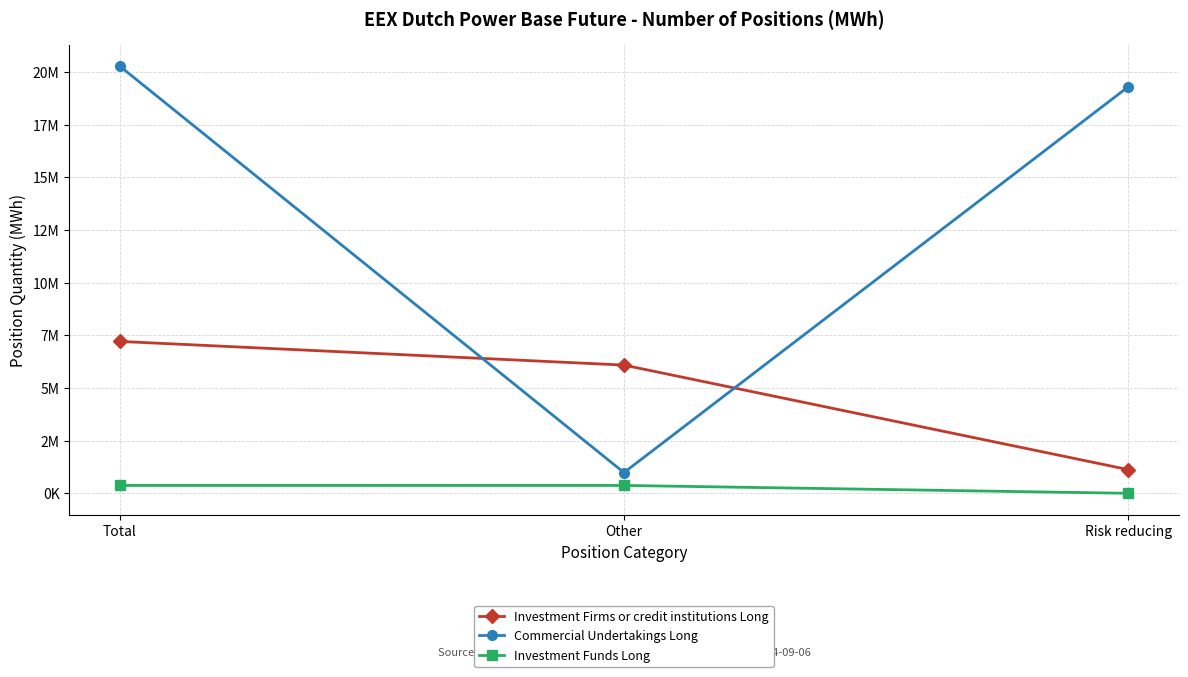

What are all the series names shown in the legend?

Investment Firms or credit institutions Long, Commercial Undertakings Long, Investment Funds Long